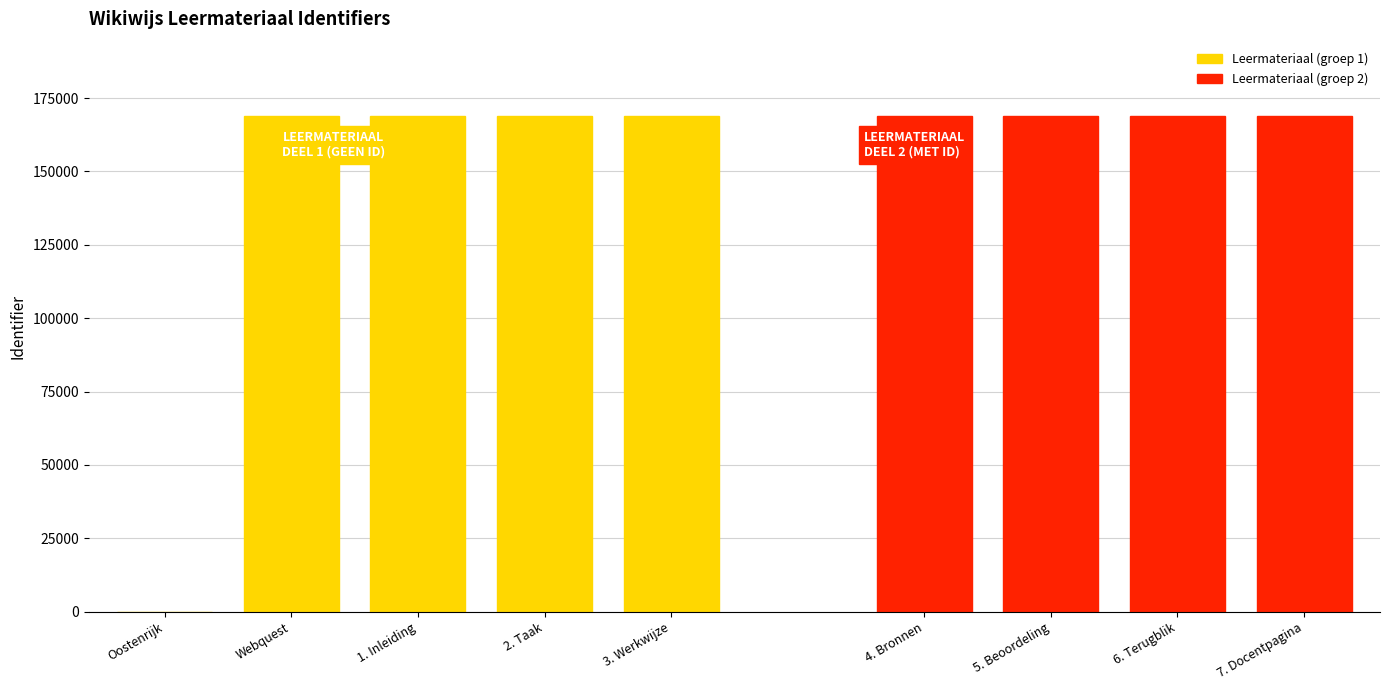

List the labels in order of value, smallest first.

Oostenrijk, Webquest, 1. Inleiding, 2. Taak, 3. Werkwijze, 4. Bronnen, 5. Beoordeling, 6. Terugblik, 7. Docentpagina